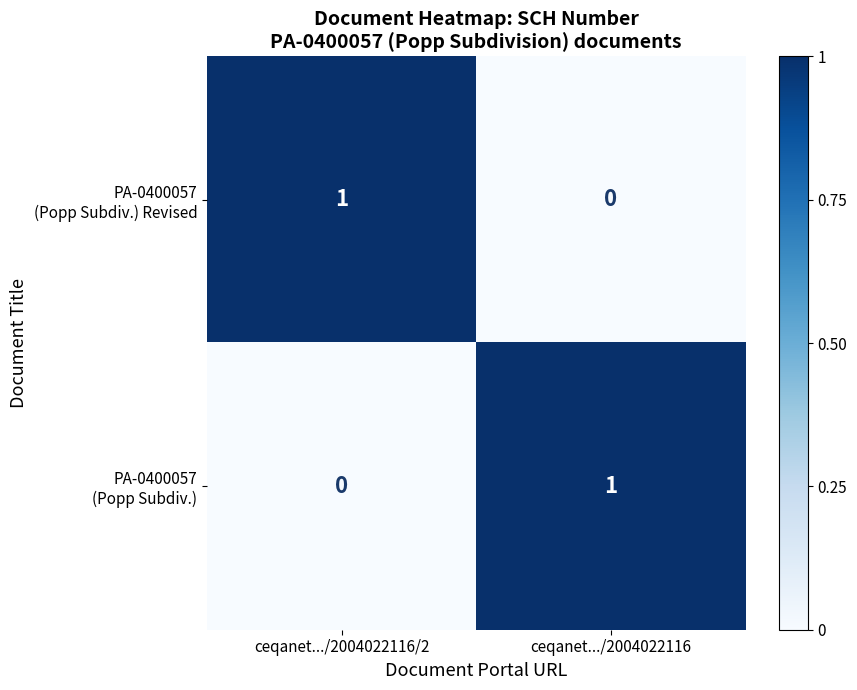

What is the spread (max minus min) of values at ceqanet.../2004022116?

1